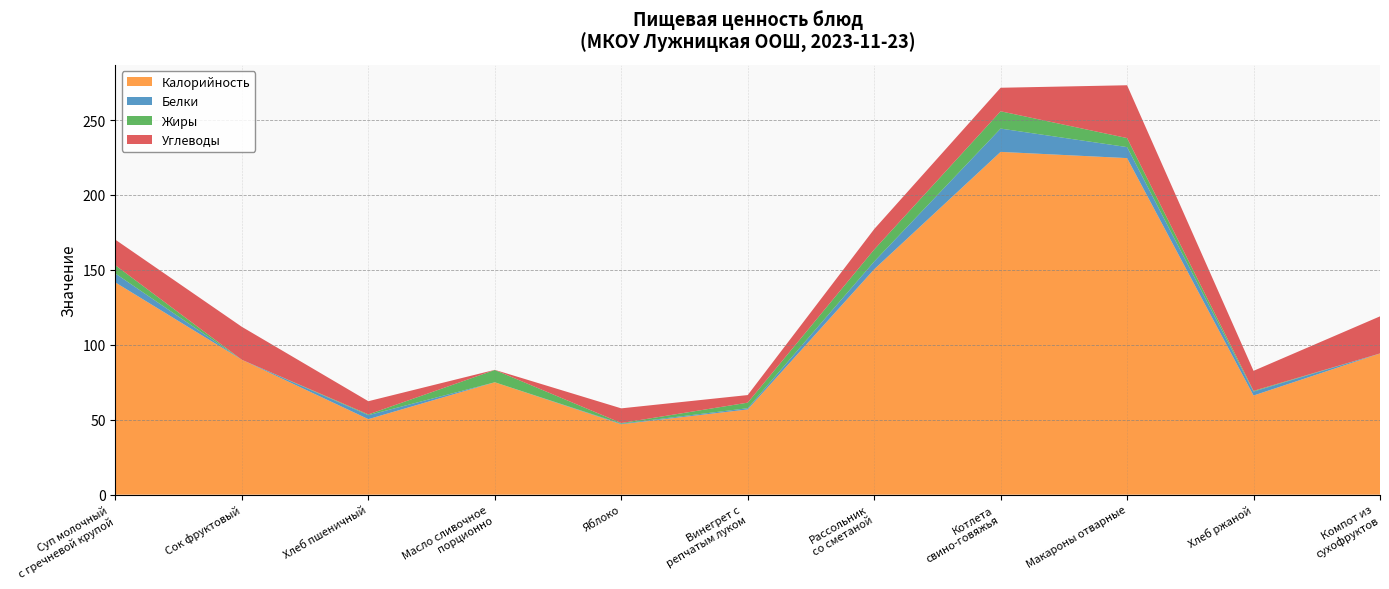

Reading left to right, list all the values displayed in this chart.

Калорийность: Суп молочный
с гречневой крупой=141.6	Сок фруктовый=90.0	Хлеб пшеничный=50.4	Масло сливочное
порционно=75.0	Яблоко=47.0	Винегрет с
репчатым луком=56.9	Рассольник
со сметаной=150.4	Котлета
свино-говяжья=228.8	Макароны отварные=224.6	Хлеб ржаной=66.2	Компот из
сухофруктов=94.2
Белки: Суп молочный
с гречневой крупой=6.0	Сок фруктовый=0.0	Хлеб пшеничный=2.6	Масло сливочное
порционно=0.0	Яблоко=0.4	Винегрет с
репчатым луком=0.8	Рассольник
со сметаной=5.2	Котлета
свино-говяжья=15.6	Макароны отварные=7.3	Хлеб ржаной=2.6	Компот из
сухофруктов=0.0
Жиры: Суп молочный
с гречневой крупой=5.5	Сок фруктовый=0.0	Хлеб пшеничный=0.5	Масло сливочное
порционно=8.2	Яблоко=0.4	Винегрет с
репчатым луком=3.7	Рассольник
со сметаной=8.0	Котлета
свино-говяжья=11.6	Макароны отварные=6.0	Хлеб ржаной=0.5	Компот из
сухофруктов=0.0
Углеводы: Суп молочный
с гречневой крупой=17.1	Сок фруктовый=22.0	Хлеб пшеничный=8.8	Масло сливочное
порционно=0.1	Яблоко=9.8	Винегрет с
репчатым луком=5.1	Рассольник
со сметаной=13.6	Котлета
свино-говяжья=15.7	Макароны отварные=35.2	Хлеб ржаной=13.4	Компот из
сухофруктов=24.8